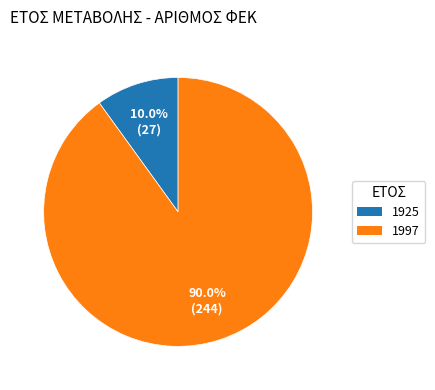

Approximately how many times larger is the value at 1997 compared to 1925?

9.0